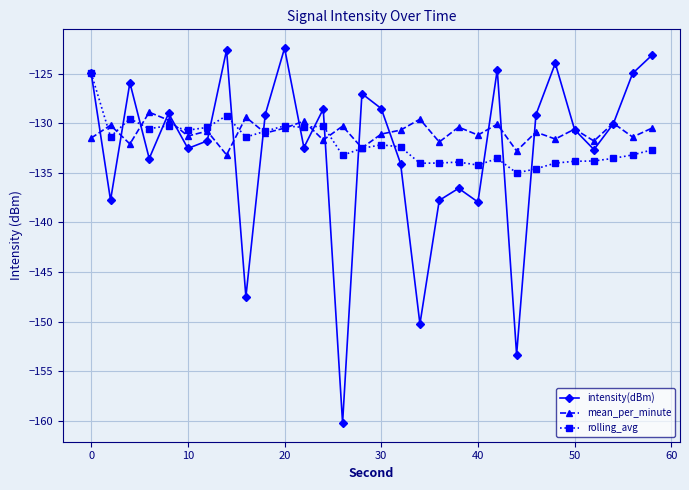

What are all the series names shown in the legend?

intensity(dBm), mean_per_minute, rolling_avg